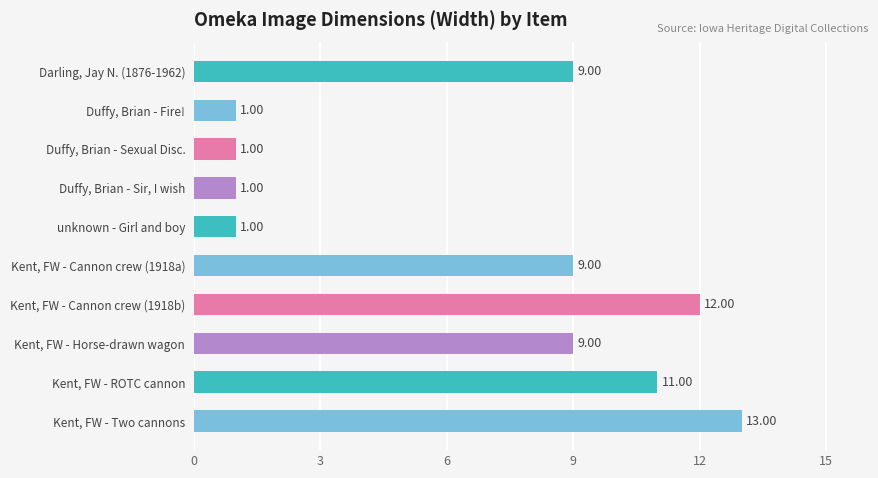

What is the difference between the maximum and second lowest values?

12